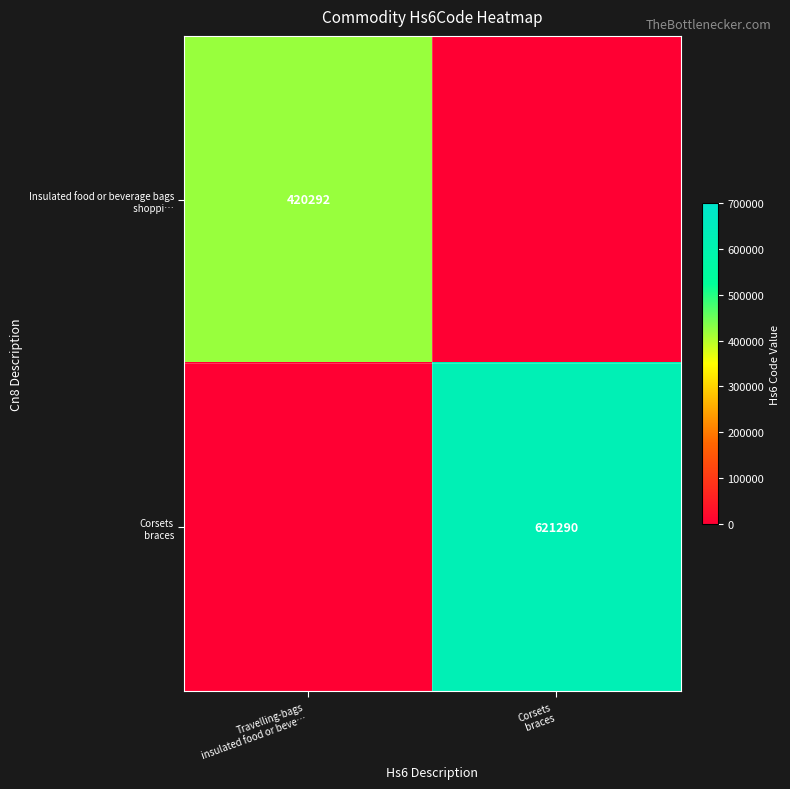

What is the difference between the Insulated food or beverage bags shoppi… values at Travelling-bags insulated food or beve… and Corsets braces?

420292